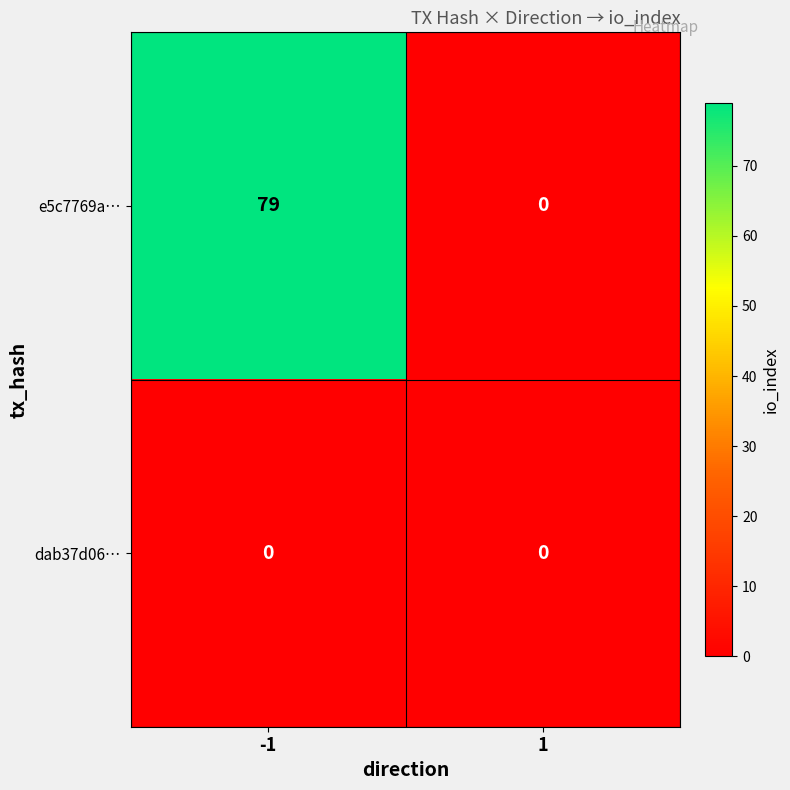

Count the number of data series in this chart.

2